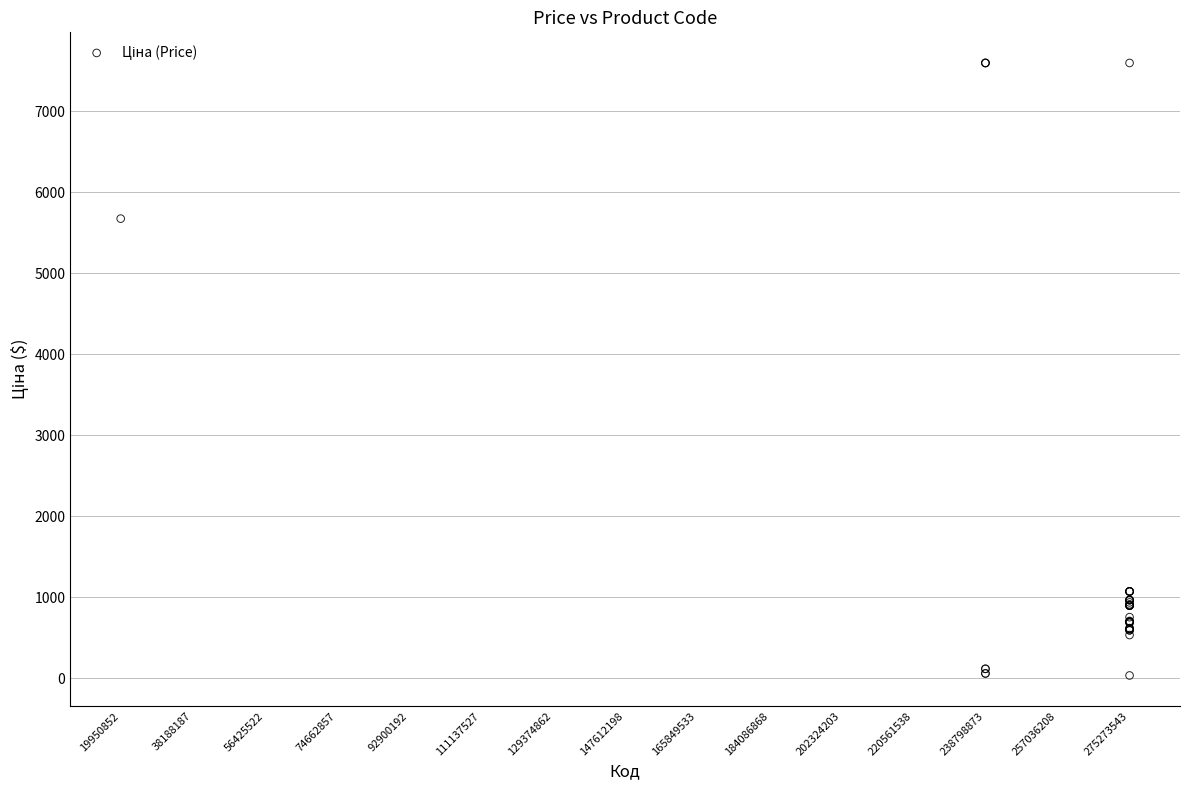

What Y value in the scatter plot is closest to 3814?

5673.8